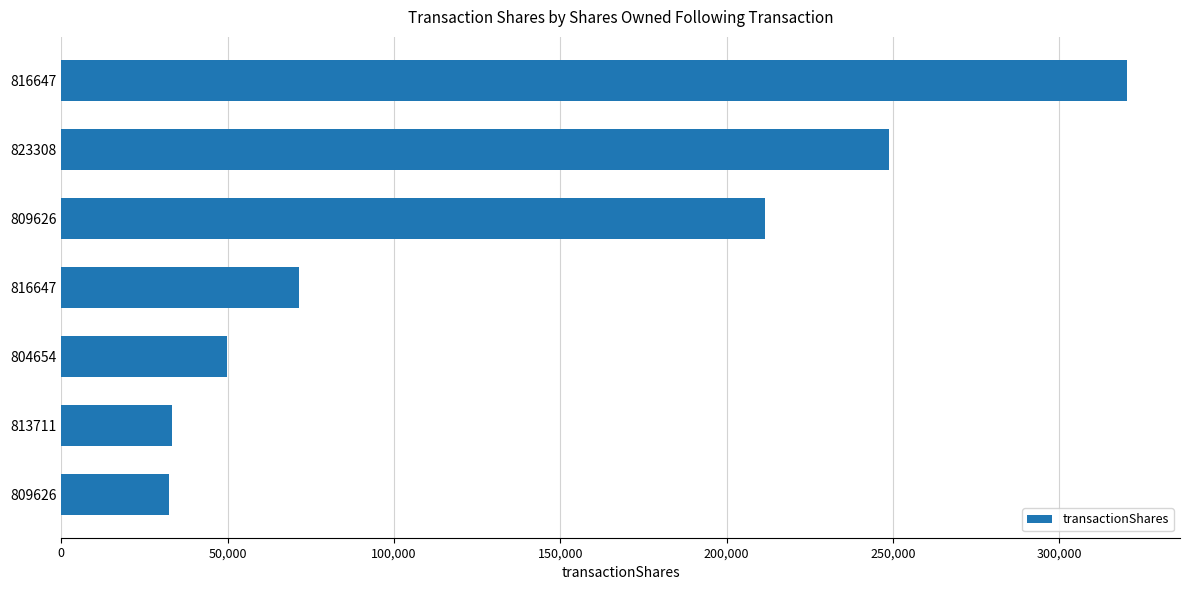

How many categories are shown in the chart?

7